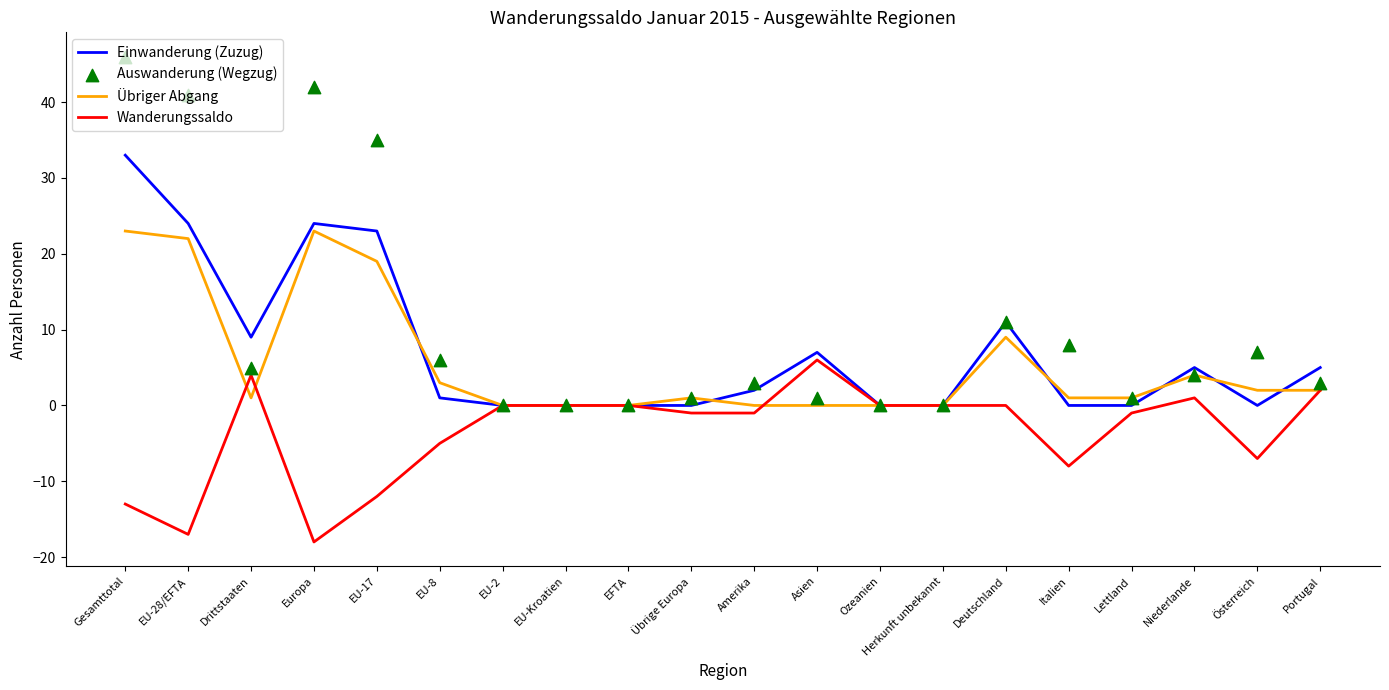

At how many categories does at least one series exceed -15?

20